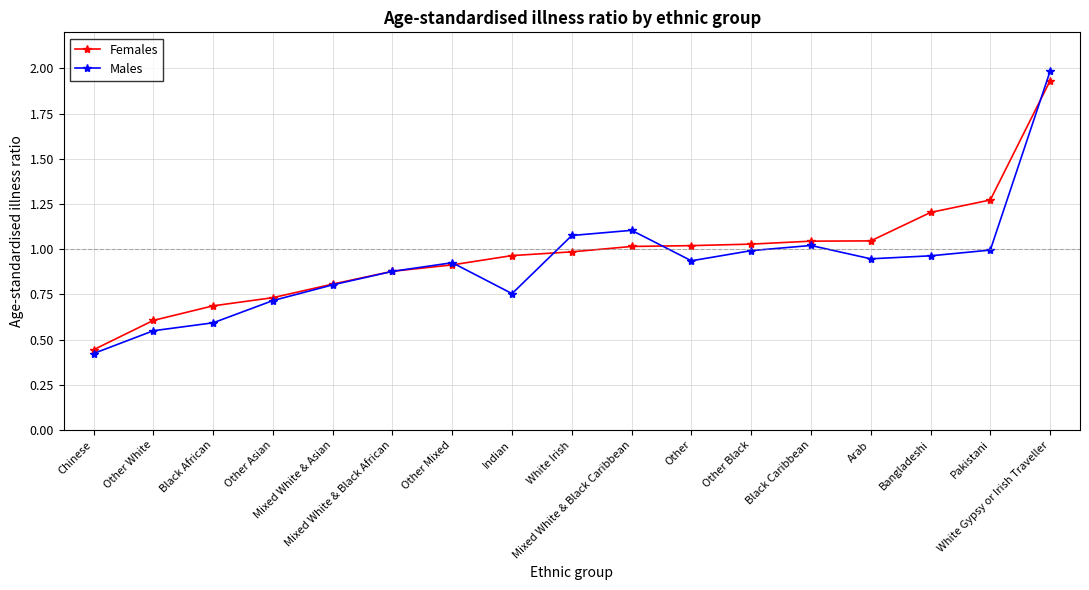

At how many categories does at least one series exceed 0?

17